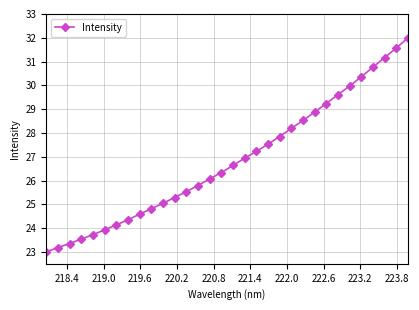

What is the value of the 32nd point from the left?

32.0